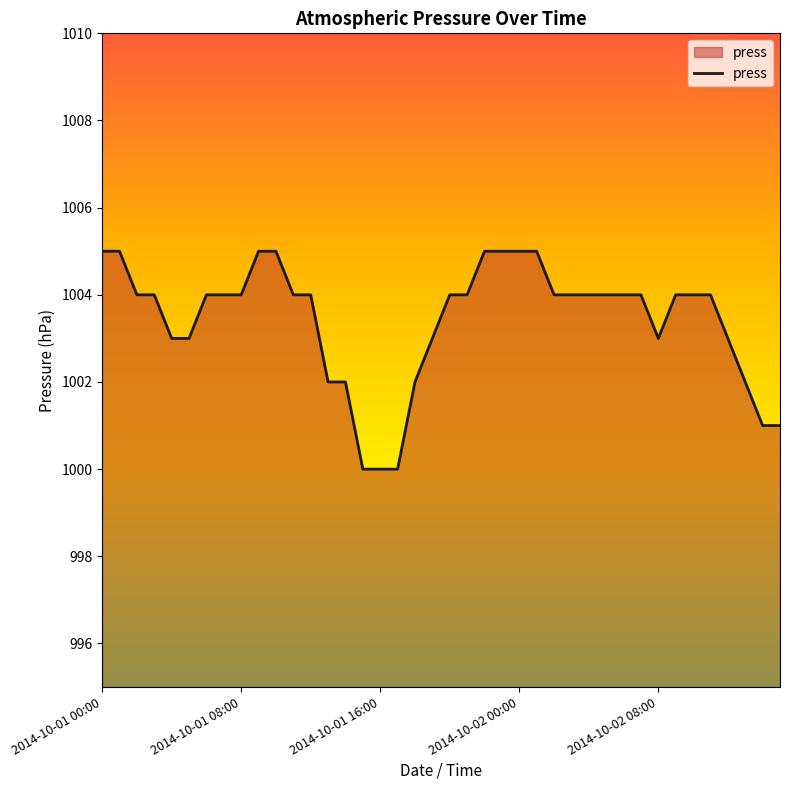

What is the minimum value shown in the chart?

1000